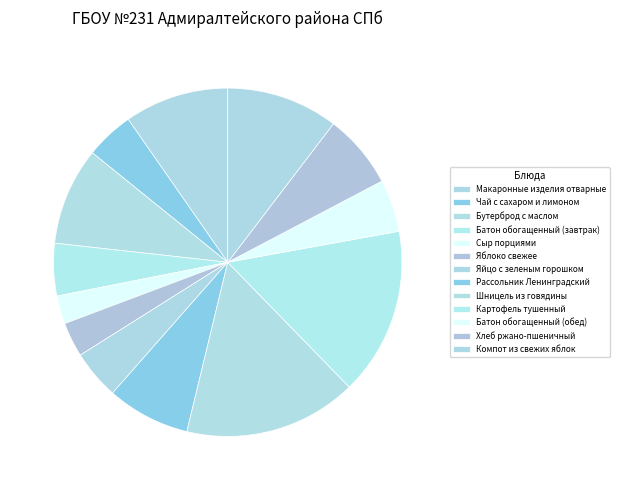

Combined, what portion of the pie is Батон обогащенный (завтрак) and Бутерброд с маслом?

13.9%